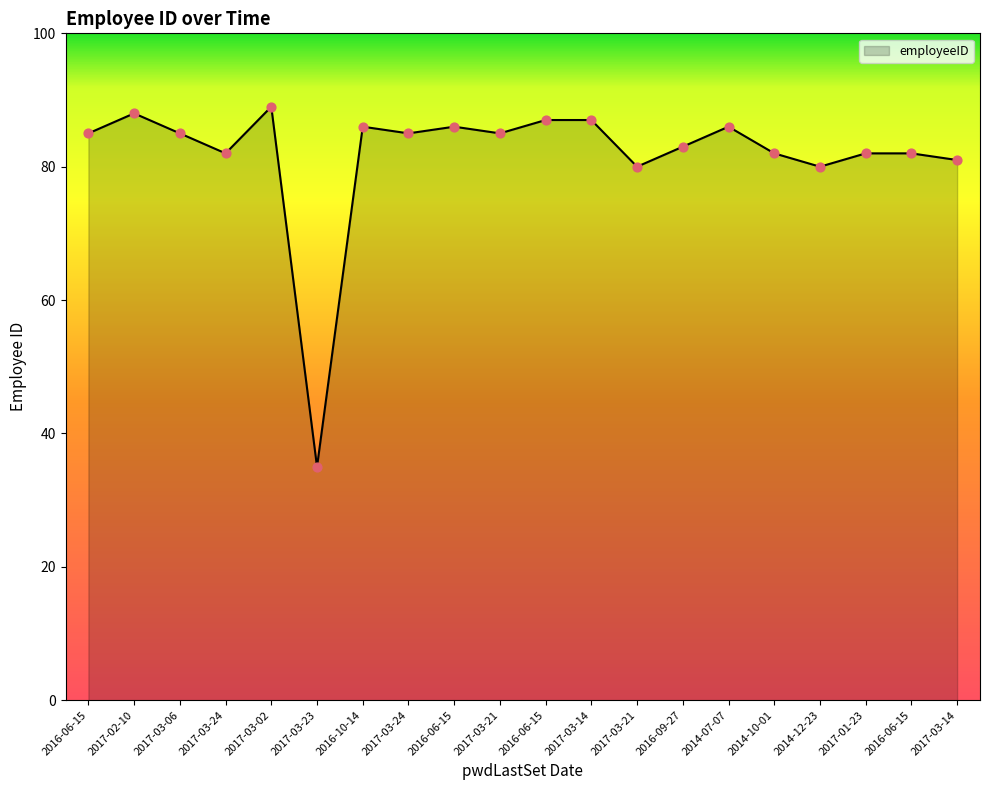

Approximately how many times larger is the value at 2017-03-24 compared to 2016-06-15?

1.0